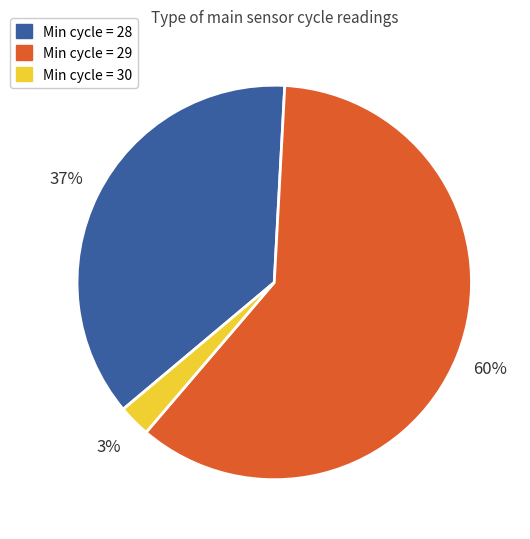

How many slices are in this pie chart?

3